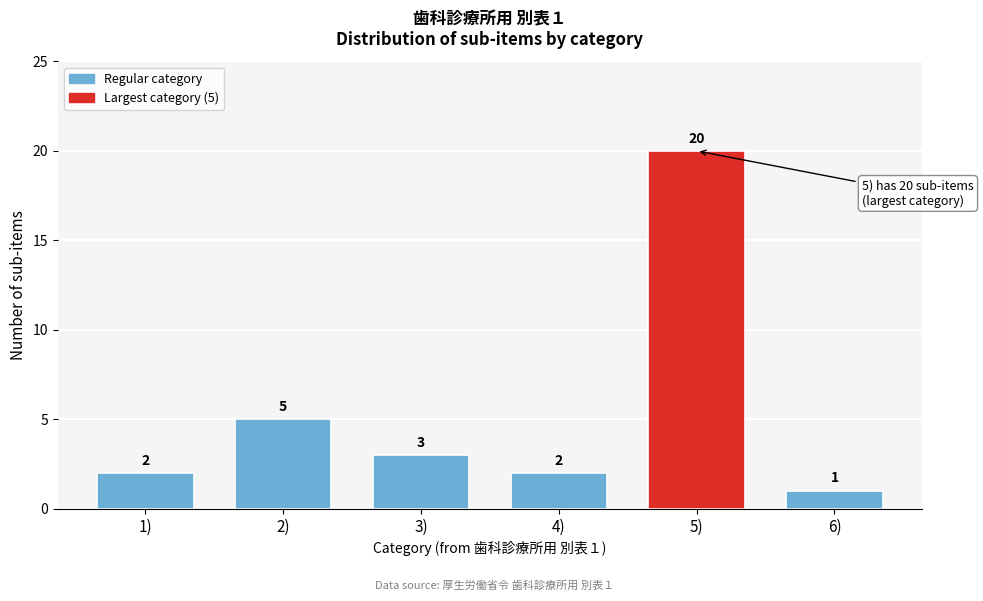

Reading right to left, extract all data points from this chart.

6)=1	5)=20	4)=2	3)=3	2)=5	1)=2